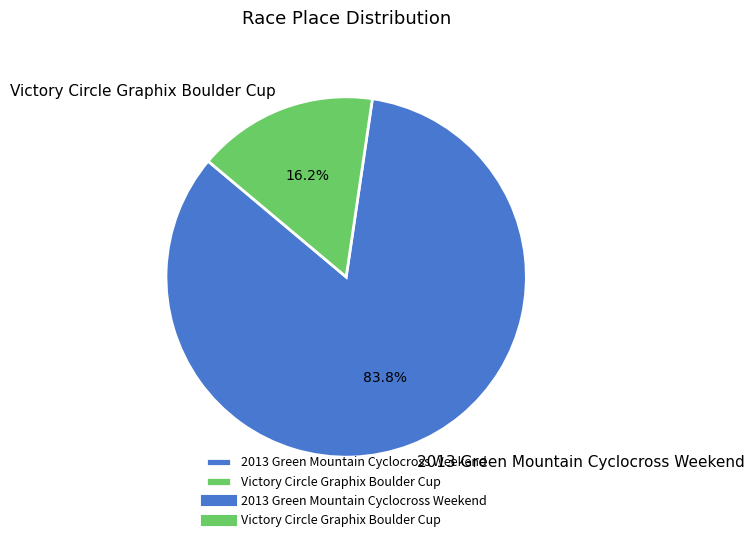

What is the smallest slice in the pie chart?

Victory Circle Graphix Boulder Cup